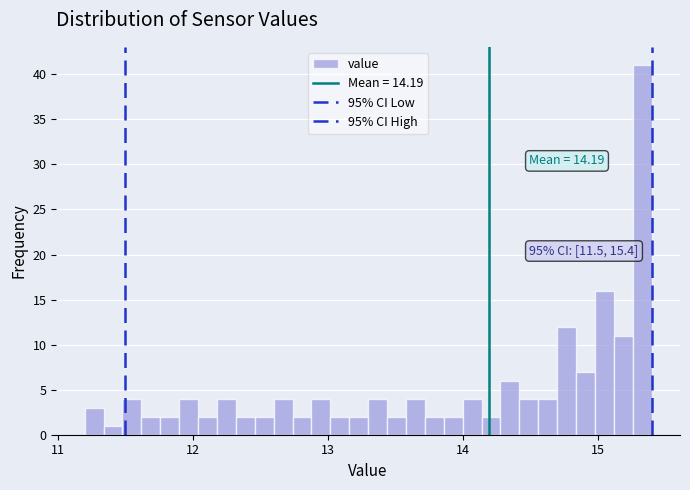

Read against the x-axis, roughly where is the centre of the tallest bar?

15.3